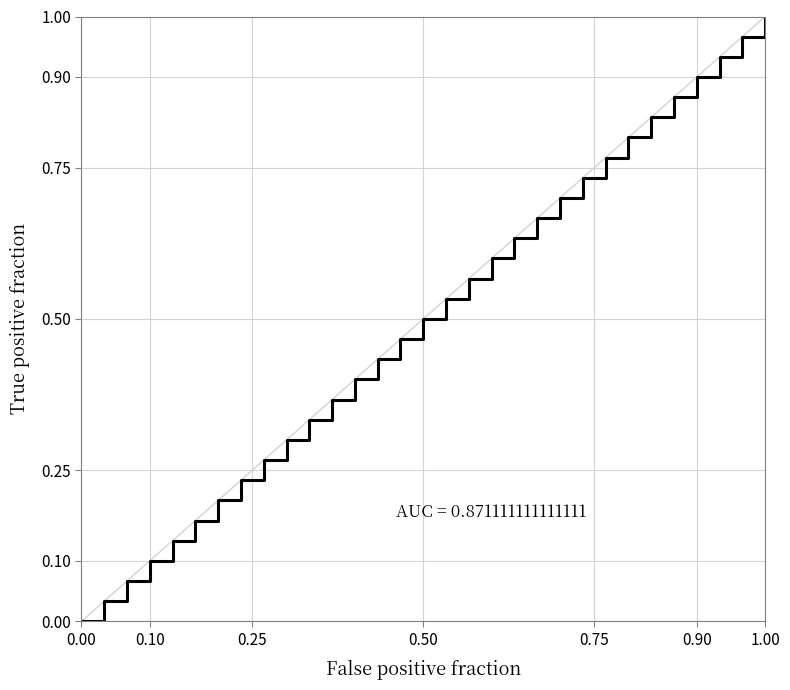

Does the chart have visible grid lines?

Yes